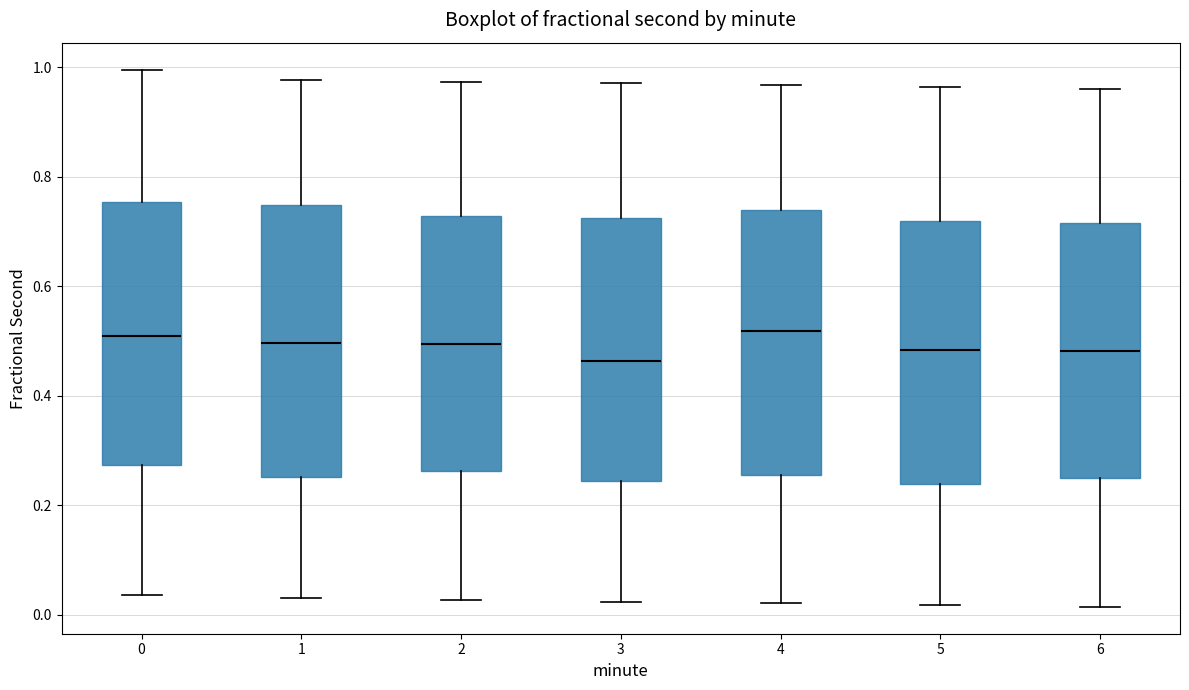

Reading left to right, read every box against the y-axis: the position of its median line, the range the box covers, and the ends of its whiskers. The values are not printed on the chart, so give them approximately, as read against the axis.

0: median 0.50, box 0.28 to 0.76, whiskers 0.04 to 1.00
1: median 0.50, box 0.26 to 0.74, whiskers 0.04 to 0.98
2: median 0.50, box 0.26 to 0.72, whiskers 0.02 to 0.98
3: median 0.46, box 0.24 to 0.72, whiskers 0.02 to 0.98
4: median 0.52, box 0.26 to 0.74, whiskers 0.02 to 0.96
5: median 0.48, box 0.24 to 0.72, whiskers 0.02 to 0.96
6: median 0.48, box 0.24 to 0.72, whiskers 0.02 to 0.96